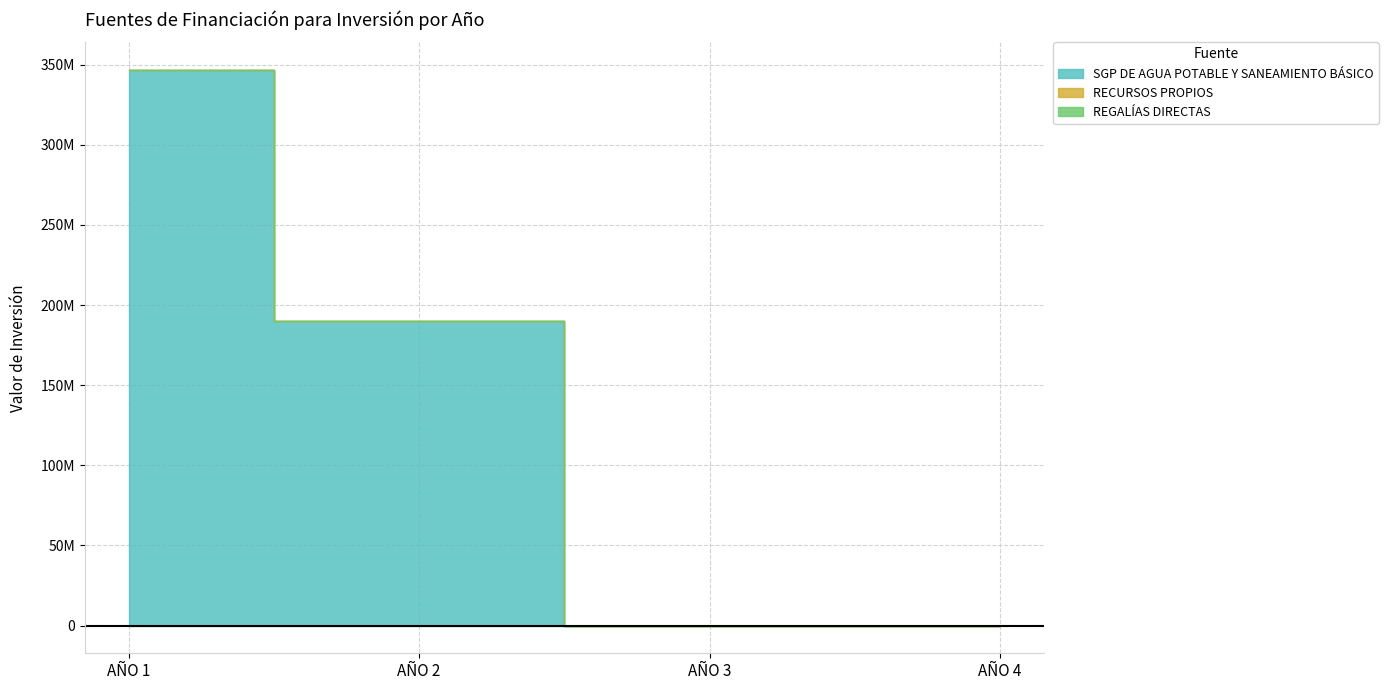

True or false: REGALÍAS DIRECTAS and RECURSOS PROPIOS intersect in this chart.

False